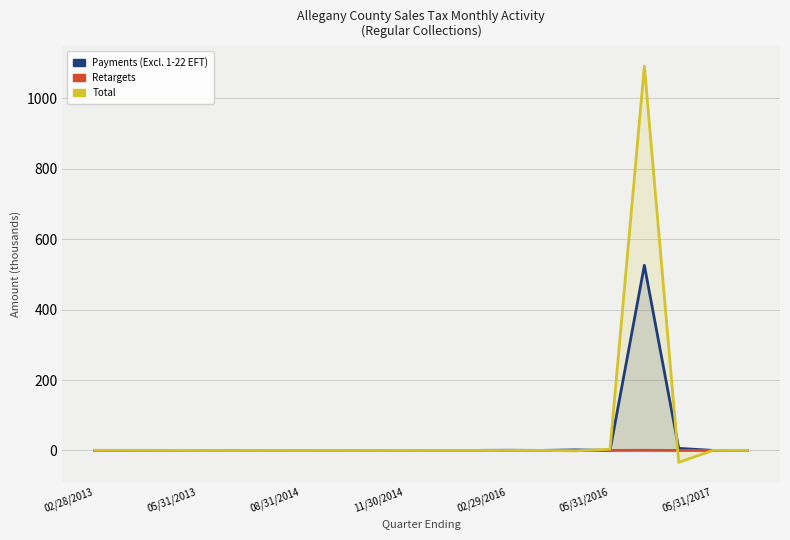

Reading left to right, what are all the values shown in this chart?

Payments (Excluding 1-22 EFT): 0.0	0.0	0.0	0.0	0.0	0.0	0.0	0.0	0.0	0.0	0.0	0.0	0.5	0.0	1.5	0.1	525.9	5.9	0.0	0.0
Retargets: -0.0	0.0	0.0	0.0	0.0	0.0	-0.0	-0.0	-0.0	-0.0	0.0	0.0	0.0	0.0	-0.0	-0.0	0.4	-0.1	0.0	0.0
Total: 0.3	0.2	0.1	-0.1	-0.3	-0.1	-0.1	-0.1	-0.2	0.0	-0.2	-0.1	-0.2	0.0	-1.3	3.2	1091.2	-33.9	0.2	0.0